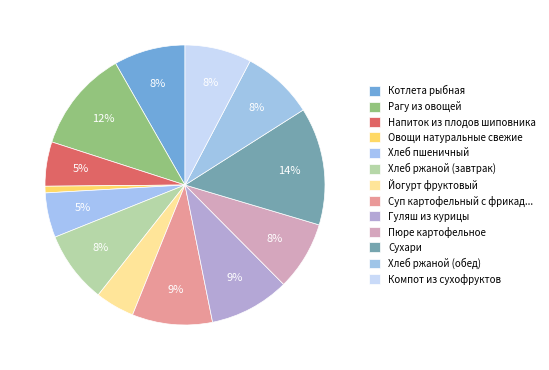

Combined, what portion of the pie is Напиток из плодов шиповника and Гуляш из курицы?

14.4%